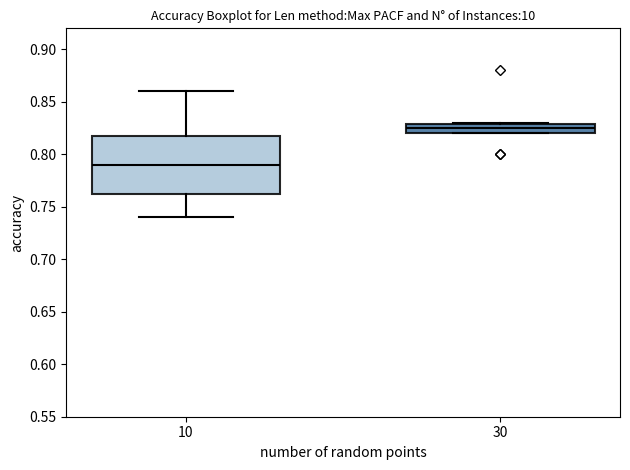

Where is the lower edge of the box at x = 10 on the y-axis? The values are not printed on the chart, so give them approximately, as read against the axis.

0.765